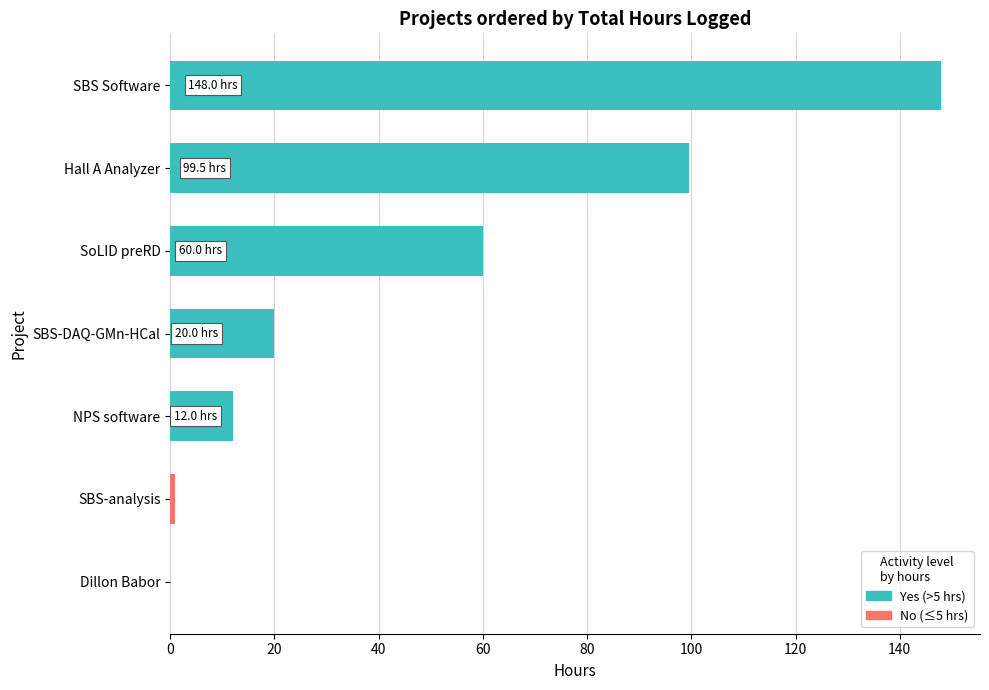

Which category has the highest value across all series?

SBS Software